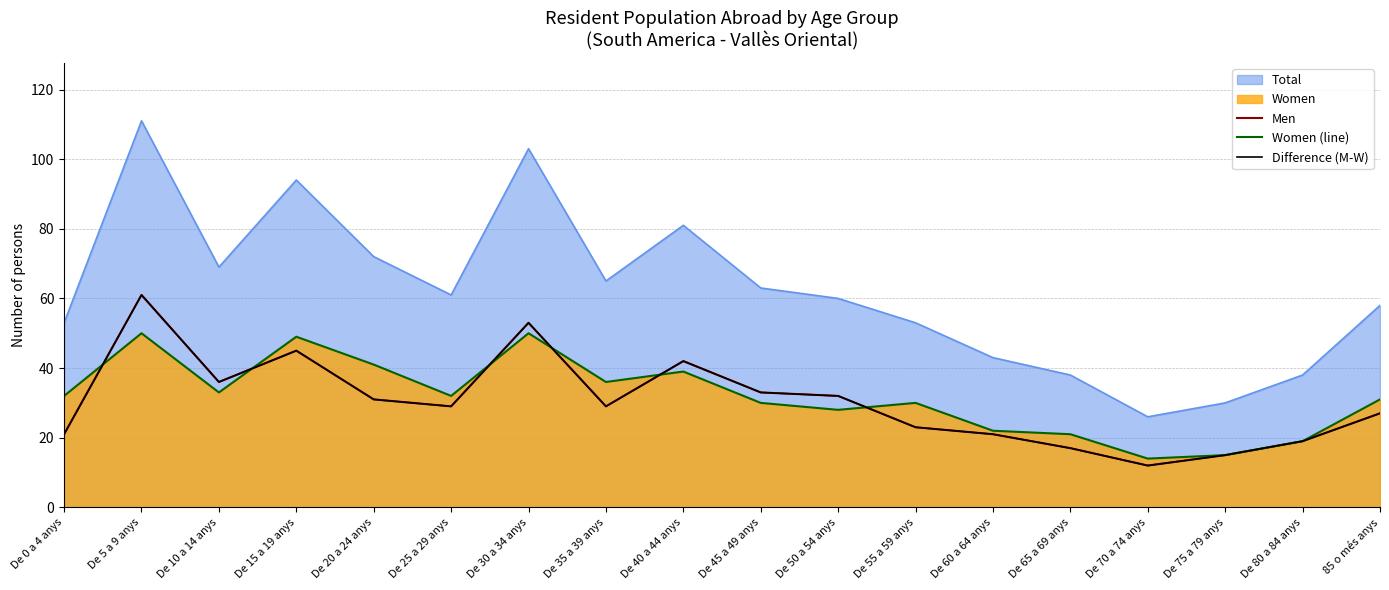

The Women (line) series shows 12 at De 20 a 24 anys. True or false?

False